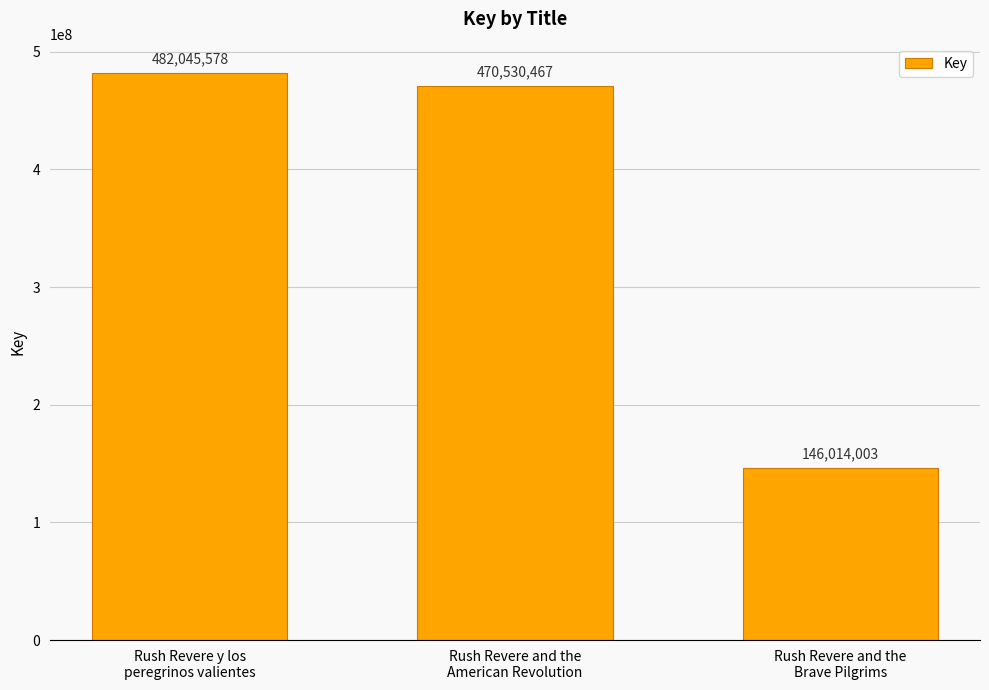

Is it true that the value at Rush Revere y los
peregrinos valientes is 227680436?

False